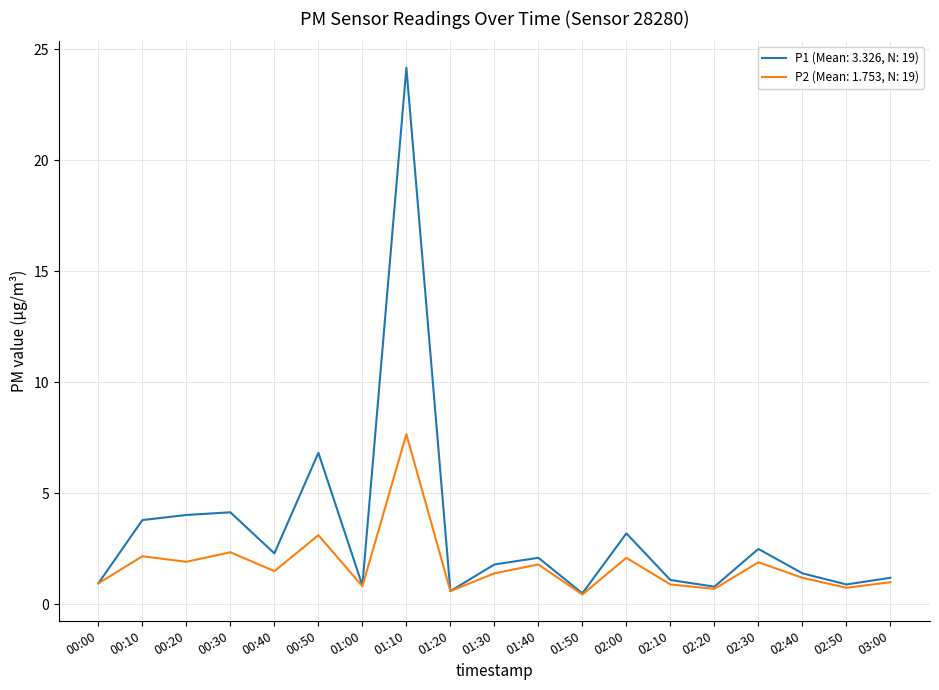

What is the greatest value displayed?

24.2